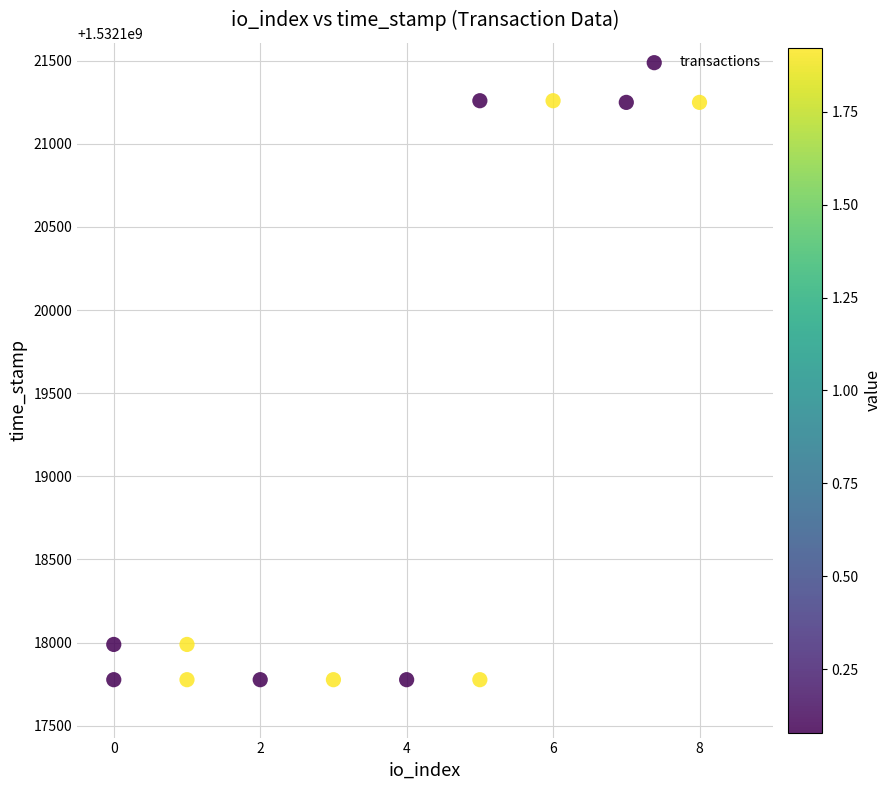

What is the range of Y values (max minus min)?

3482